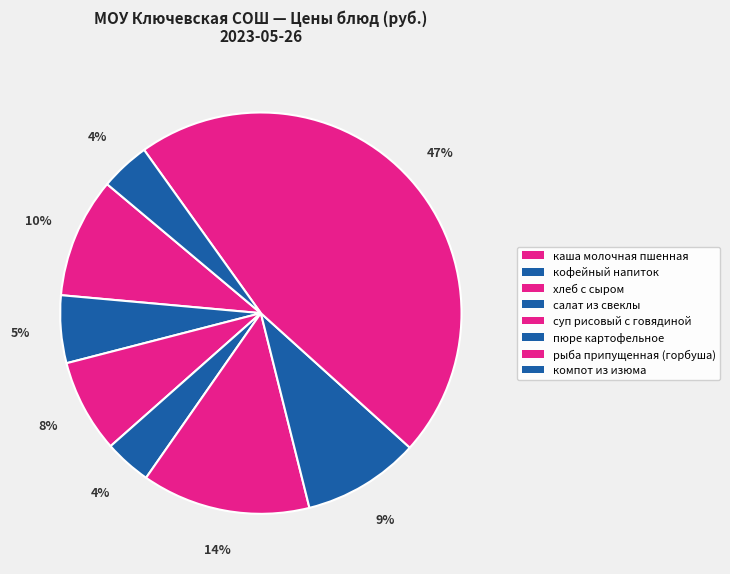

How many slices are in this pie chart?

8